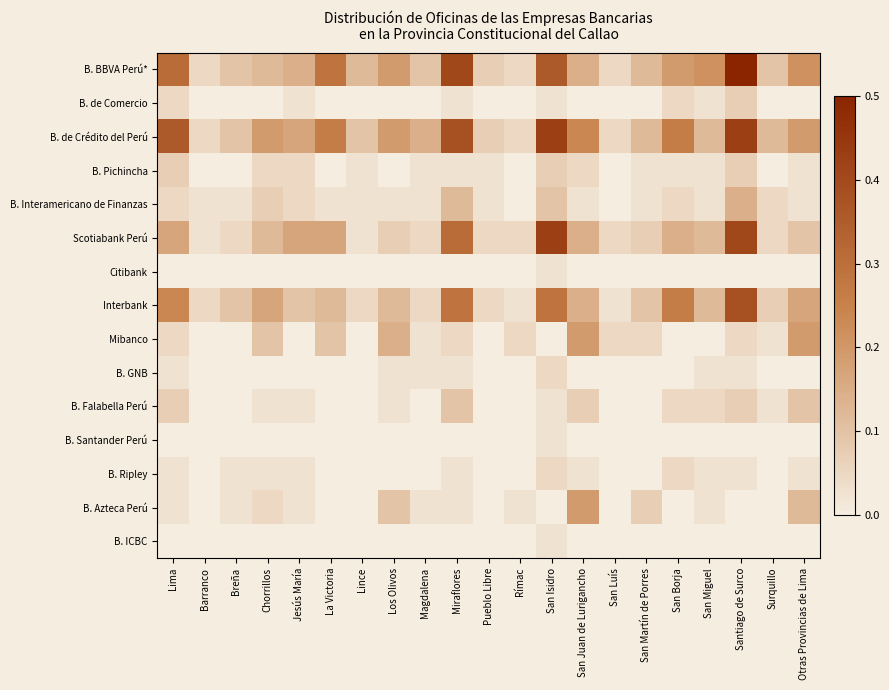

Reading left to right, what are all the values shown in this chart?

B. BBVA Perú*: Lima=0.3	Barranco=0.0	Breña=0.1	Chorrillos=0.1	Jesús María=0.1	La Victoria=0.3	Lince=0.1	Los Olivos=0.2	Magdalena=0.1	Miraflores=0.4	Pueblo Libre=0.1	Rímac=0.0	San Isidro=0.4	San Juan de Lurigancho=0.1	San Luís=0.0	San Martín de Porres=0.1	San Borja=0.2	San Miguel=0.2	Santiago de Surco=0.5	Surquillo=0.1	Otras Provincias de Lima=0.2
B. de Comercio: Lima=0.0	Barranco=0.0	Breña=0.0	Chorrillos=0.0	Jesús María=0.0	La Victoria=0.0	Lince=0.0	Los Olivos=0.0	Magdalena=0.0	Miraflores=0.0	Pueblo Libre=0.0	Rímac=0.0	San Isidro=0.0	San Juan de Lurigancho=0.0	San Luís=0.0	San Martín de Porres=0.0	San Borja=0.0	San Miguel=0.0	Santiago de Surco=0.1	Surquillo=0.0	Otras Provincias de Lima=0.0
B. de Crédito del Perú: Lima=0.4	Barranco=0.0	Breña=0.1	Chorrillos=0.2	Jesús María=0.2	La Victoria=0.3	Lince=0.1	Los Olivos=0.2	Magdalena=0.1	Miraflores=0.4	Pueblo Libre=0.1	Rímac=0.0	San Isidro=0.4	San Juan de Lurigancho=0.2	San Luís=0.0	San Martín de Porres=0.1	San Borja=0.3	San Miguel=0.1	Santiago de Surco=0.4	Surquillo=0.1	Otras Provincias de Lima=0.2
B. Pichincha: Lima=0.1	Barranco=0.0	Breña=0.0	Chorrillos=0.0	Jesús María=0.0	La Victoria=0.0	Lince=0.0	Los Olivos=0.0	Magdalena=0.0	Miraflores=0.0	Pueblo Libre=0.0	Rímac=0.0	San Isidro=0.1	San Juan de Lurigancho=0.0	San Luís=0.0	San Martín de Porres=0.0	San Borja=0.0	San Miguel=0.0	Santiago de Surco=0.1	Surquillo=0.0	Otras Provincias de Lima=0.0
B. Interamericano de Finanzas: Lima=0.0	Barranco=0.0	Breña=0.0	Chorrillos=0.1	Jesús María=0.0	La Victoria=0.0	Lince=0.0	Los Olivos=0.0	Magdalena=0.0	Miraflores=0.1	Pueblo Libre=0.0	Rímac=0.0	San Isidro=0.1	San Juan de Lurigancho=0.0	San Luís=0.0	San Martín de Porres=0.0	San Borja=0.0	San Miguel=0.0	Santiago de Surco=0.1	Surquillo=0.0	Otras Provincias de Lima=0.0
Scotiabank Perú: Lima=0.2	Barranco=0.0	Breña=0.0	Chorrillos=0.1	Jesús María=0.2	La Victoria=0.2	Lince=0.0	Los Olivos=0.1	Magdalena=0.0	Miraflores=0.3	Pueblo Libre=0.0	Rímac=0.0	San Isidro=0.4	San Juan de Lurigancho=0.1	San Luís=0.0	San Martín de Porres=0.1	San Borja=0.1	San Miguel=0.1	Santiago de Surco=0.4	Surquillo=0.0	Otras Provincias de Lima=0.1
Citibank: Lima=0.0	Barranco=0.0	Breña=0.0	Chorrillos=0.0	Jesús María=0.0	La Victoria=0.0	Lince=0.0	Los Olivos=0.0	Magdalena=0.0	Miraflores=0.0	Pueblo Libre=0.0	Rímac=0.0	San Isidro=0.0	San Juan de Lurigancho=0.0	San Luís=0.0	San Martín de Porres=0.0	San Borja=0.0	San Miguel=0.0	Santiago de Surco=0.0	Surquillo=0.0	Otras Provincias de Lima=0.0
Interbank: Lima=0.2	Barranco=0.0	Breña=0.1	Chorrillos=0.2	Jesús María=0.1	La Victoria=0.1	Lince=0.0	Los Olivos=0.1	Magdalena=0.0	Miraflores=0.3	Pueblo Libre=0.0	Rímac=0.0	San Isidro=0.3	San Juan de Lurigancho=0.1	San Luís=0.0	San Martín de Porres=0.1	San Borja=0.3	San Miguel=0.1	Santiago de Surco=0.4	Surquillo=0.1	Otras Provincias de Lima=0.2
Mibanco: Lima=0.0	Barranco=0.0	Breña=0.0	Chorrillos=0.1	Jesús María=0.0	La Victoria=0.1	Lince=0.0	Los Olivos=0.1	Magdalena=0.0	Miraflores=0.0	Pueblo Libre=0.0	Rímac=0.0	San Isidro=0.0	San Juan de Lurigancho=0.2	San Luís=0.0	San Martín de Porres=0.0	San Borja=0.0	San Miguel=0.0	Santiago de Surco=0.0	Surquillo=0.0	Otras Provincias de Lima=0.2
B. GNB: Lima=0.0	Barranco=0.0	Breña=0.0	Chorrillos=0.0	Jesús María=0.0	La Victoria=0.0	Lince=0.0	Los Olivos=0.0	Magdalena=0.0	Miraflores=0.0	Pueblo Libre=0.0	Rímac=0.0	San Isidro=0.0	San Juan de Lurigancho=0.0	San Luís=0.0	San Martín de Porres=0.0	San Borja=0.0	San Miguel=0.0	Santiago de Surco=0.0	Surquillo=0.0	Otras Provincias de Lima=0.0
B. Falabella Perú: Lima=0.1	Barranco=0.0	Breña=0.0	Chorrillos=0.0	Jesús María=0.0	La Victoria=0.0	Lince=0.0	Los Olivos=0.0	Magdalena=0.0	Miraflores=0.1	Pueblo Libre=0.0	Rímac=0.0	San Isidro=0.0	San Juan de Lurigancho=0.1	San Luís=0.0	San Martín de Porres=0.0	San Borja=0.0	San Miguel=0.0	Santiago de Surco=0.1	Surquillo=0.0	Otras Provincias de Lima=0.1
B. Santander Perú: Lima=0.0	Barranco=0.0	Breña=0.0	Chorrillos=0.0	Jesús María=0.0	La Victoria=0.0	Lince=0.0	Los Olivos=0.0	Magdalena=0.0	Miraflores=0.0	Pueblo Libre=0.0	Rímac=0.0	San Isidro=0.0	San Juan de Lurigancho=0.0	San Luís=0.0	San Martín de Porres=0.0	San Borja=0.0	San Miguel=0.0	Santiago de Surco=0.0	Surquillo=0.0	Otras Provincias de Lima=0.0
B. Ripley: Lima=0.0	Barranco=0.0	Breña=0.0	Chorrillos=0.0	Jesús María=0.0	La Victoria=0.0	Lince=0.0	Los Olivos=0.0	Magdalena=0.0	Miraflores=0.0	Pueblo Libre=0.0	Rímac=0.0	San Isidro=0.0	San Juan de Lurigancho=0.0	San Luís=0.0	San Martín de Porres=0.0	San Borja=0.0	San Miguel=0.0	Santiago de Surco=0.0	Surquillo=0.0	Otras Provincias de Lima=0.0
B. Azteca Perú: Lima=0.0	Barranco=0.0	Breña=0.0	Chorrillos=0.0	Jesús María=0.0	La Victoria=0.0	Lince=0.0	Los Olivos=0.1	Magdalena=0.0	Miraflores=0.0	Pueblo Libre=0.0	Rímac=0.0	San Isidro=0.0	San Juan de Lurigancho=0.2	San Luís=0.0	San Martín de Porres=0.1	San Borja=0.0	San Miguel=0.0	Santiago de Surco=0.0	Surquillo=0.0	Otras Provincias de Lima=0.1
B. ICBC: Lima=0.0	Barranco=0.0	Breña=0.0	Chorrillos=0.0	Jesús María=0.0	La Victoria=0.0	Lince=0.0	Los Olivos=0.0	Magdalena=0.0	Miraflores=0.0	Pueblo Libre=0.0	Rímac=0.0	San Isidro=0.0	San Juan de Lurigancho=0.0	San Luís=0.0	San Martín de Porres=0.0	San Borja=0.0	San Miguel=0.0	Santiago de Surco=0.0	Surquillo=0.0	Otras Provincias de Lima=0.0